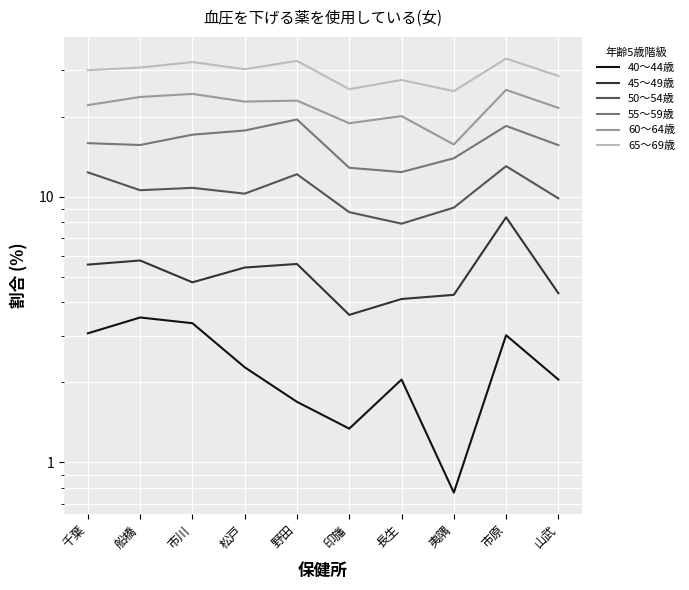

What is the label of the 6th point from the left?

印旛